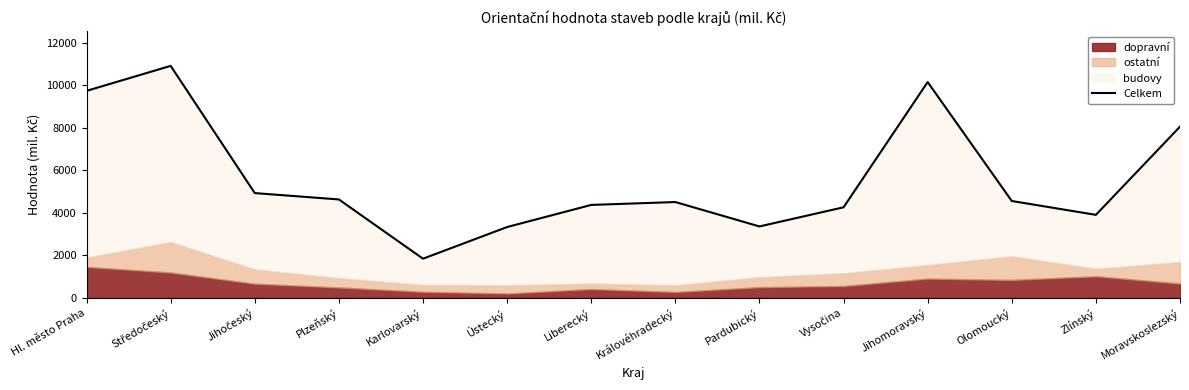

Between Karlovarský and Hl. město Praha, which is larger?

Hl. město Praha